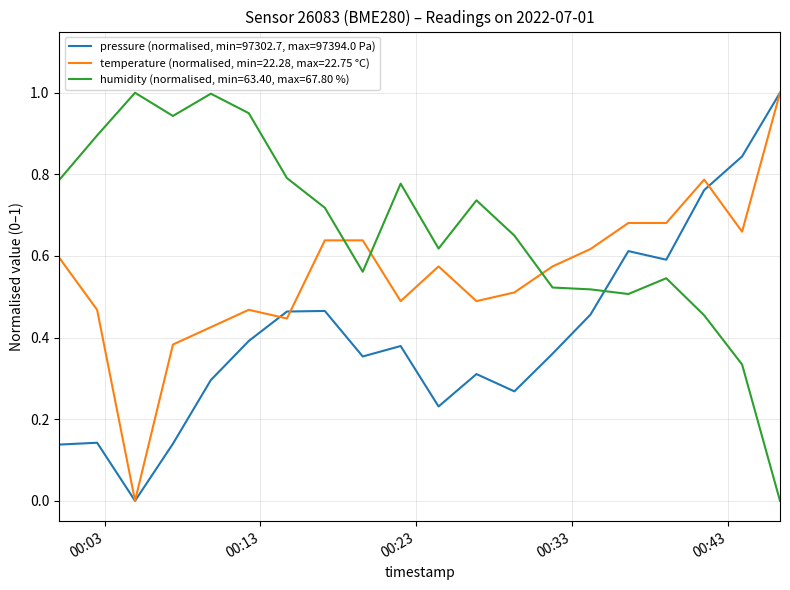

List the series in order of their overall mean, lowest first.

pressure (normalised, min=97302.7, max=97394.0 Pa), temperature (normalised, min=22.28, max=22.75 °C), humidity (normalised, min=63.40, max=67.80 %)